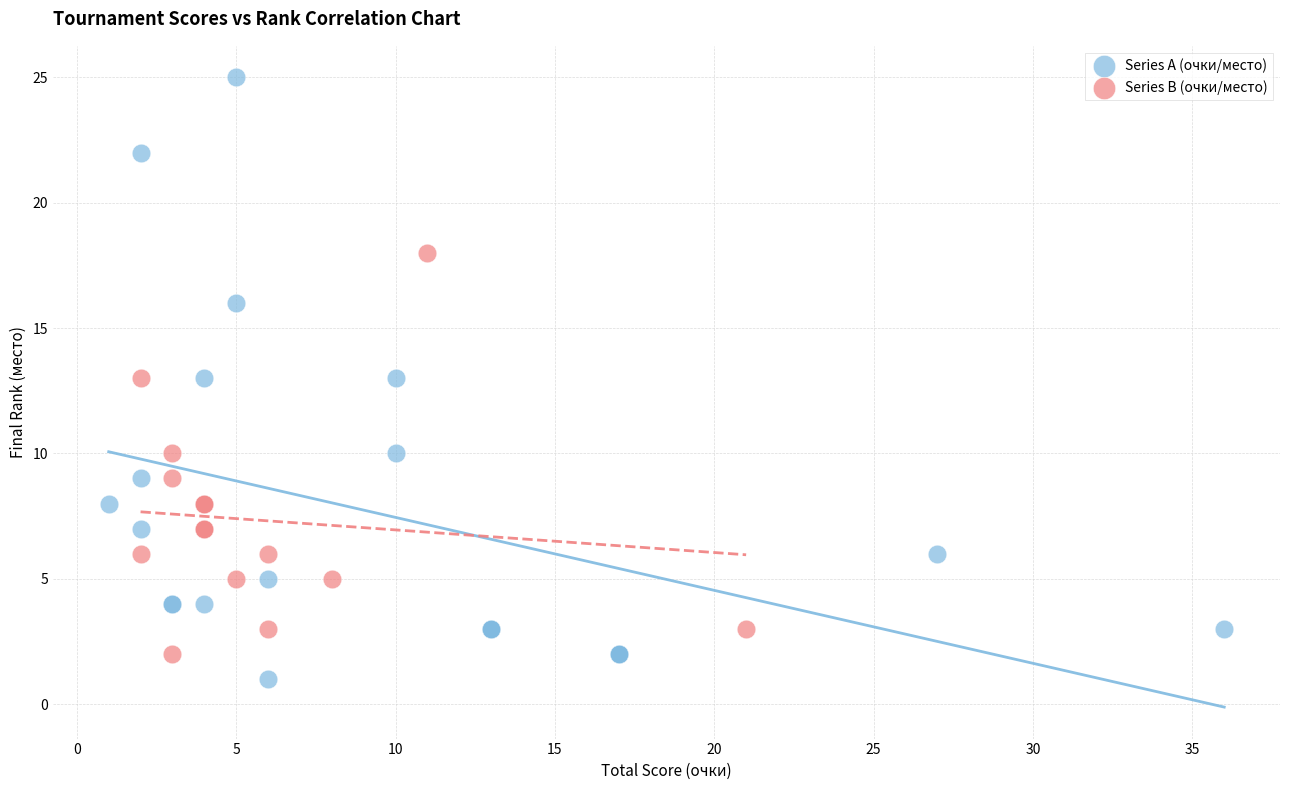

Which series reaches the minimum Y coordinate?

Series A (очки/место)